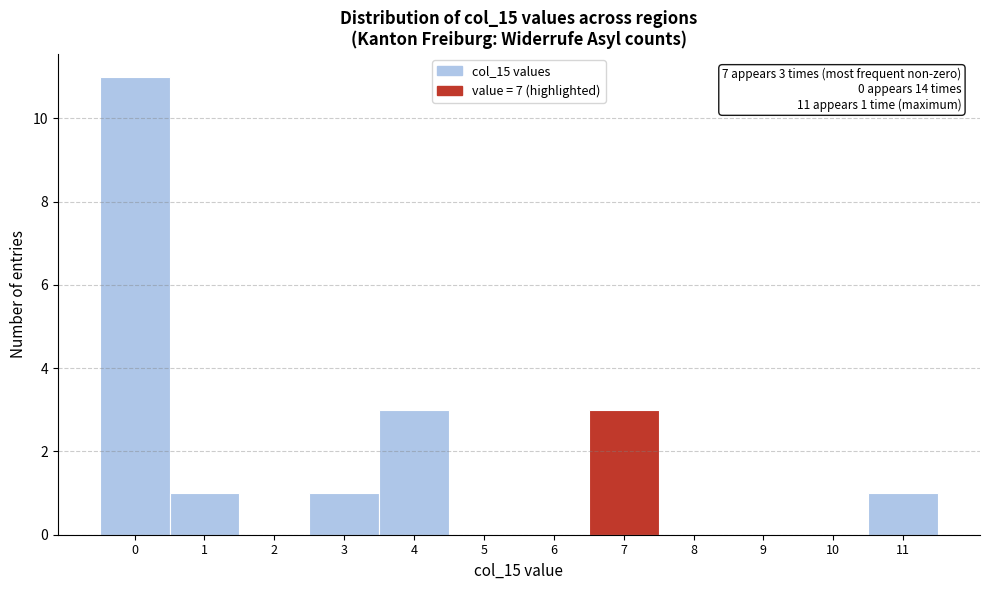

Over which range of the x-axis is the bar tallest?

-0.5 to 0.5